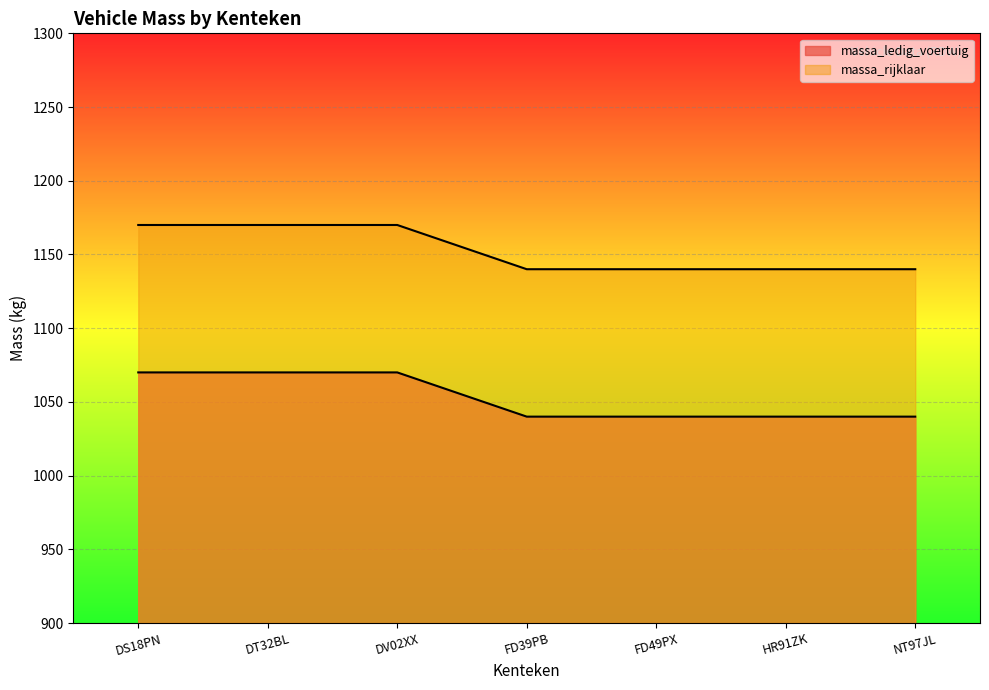

What is the value of the massa_ledig_voertuig point at the 6th from the left?

1040